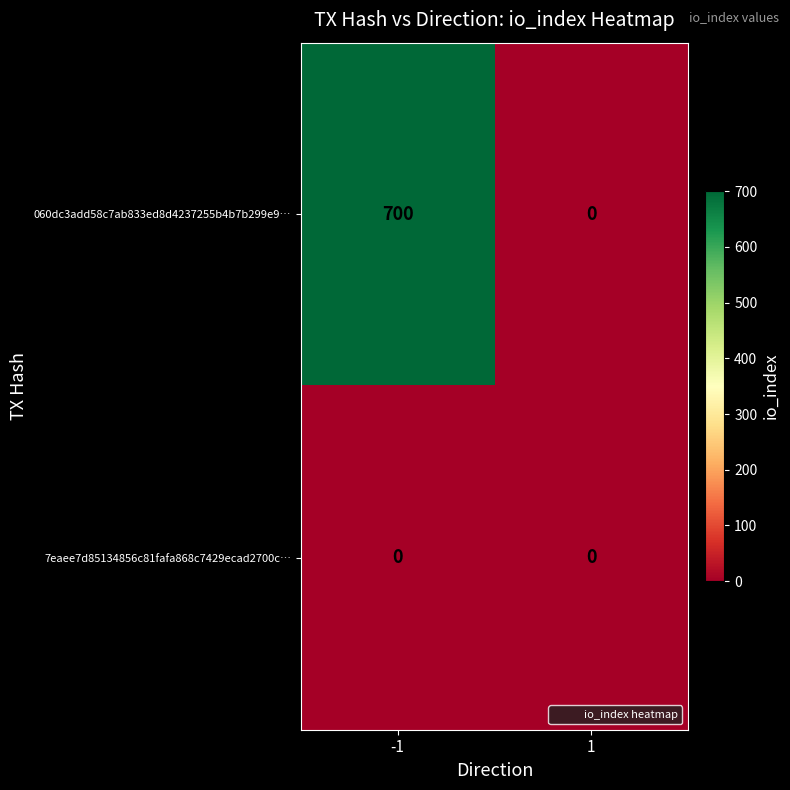

At which category does the chart reach its peak across all series?

-1